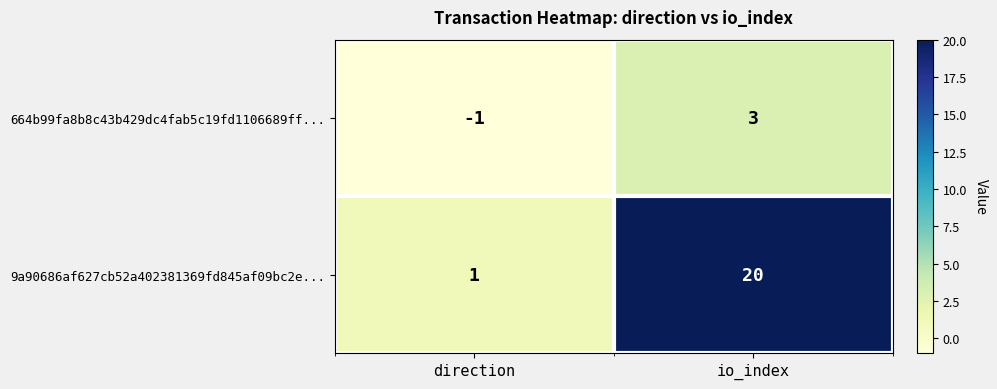

What is the difference between the maximum and minimum values in the 664b99fa8b8c43b429dc4fab5c19fd1106689ff... series?

4